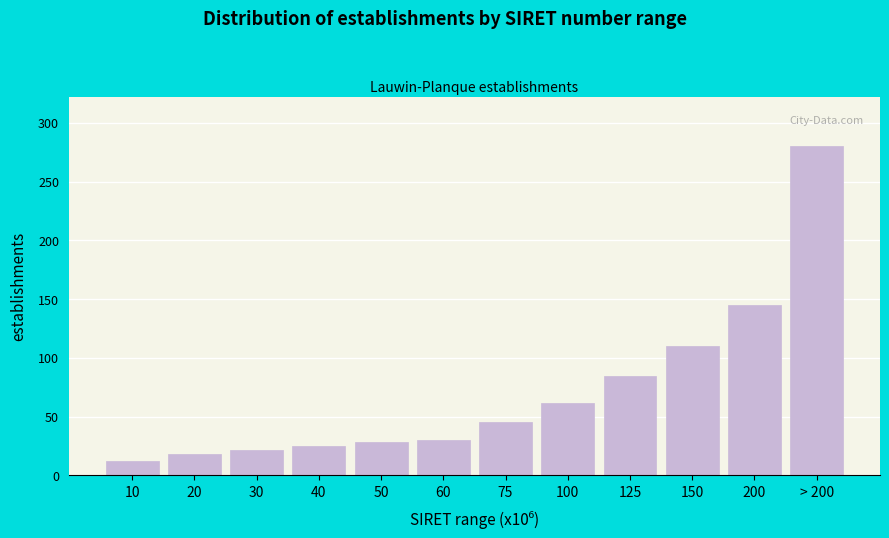

Reading left to right, list all the values displayed in this chart.

10=12	20=18	30=22	40=25	50=28	60=30	75=45	100=62	125=85	150=110	200=145	> 200=280